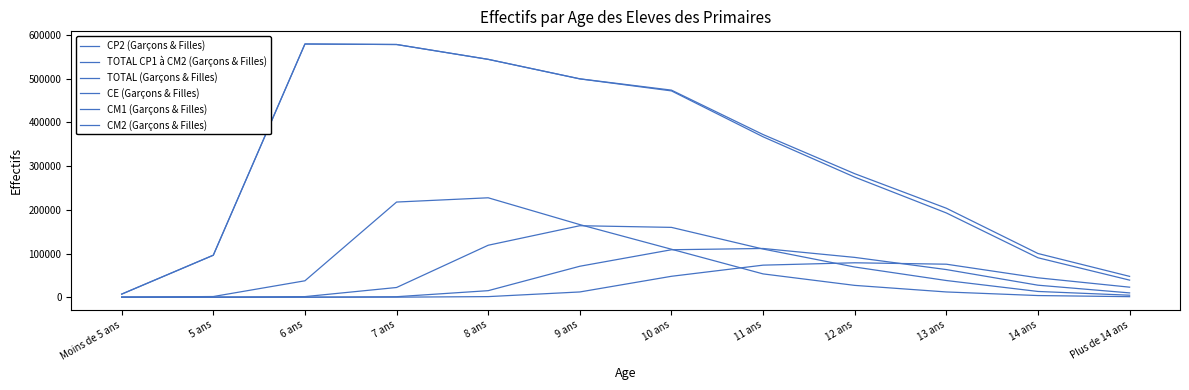

At how many categories does at least one series exceed 189514?

8